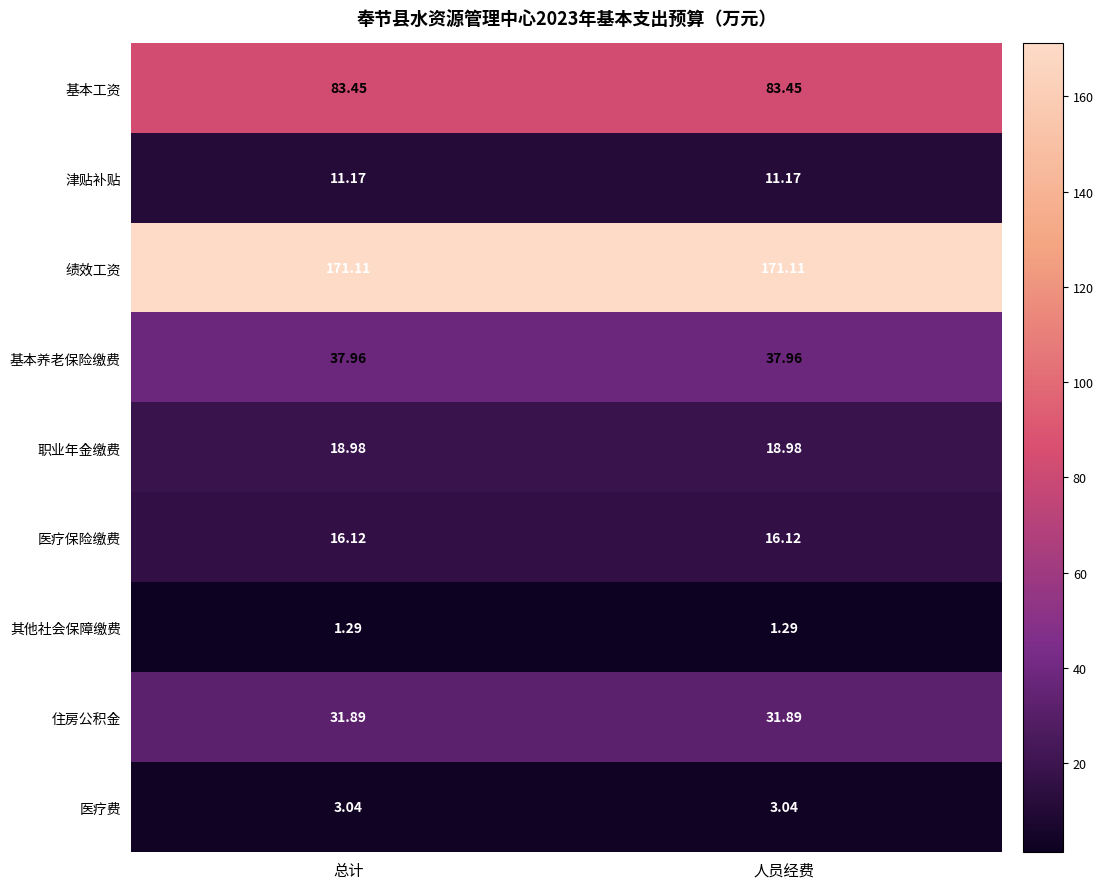

Is the value of 津贴补贴 at 总计 greater than the value of 绩效工资 at 总计?

No